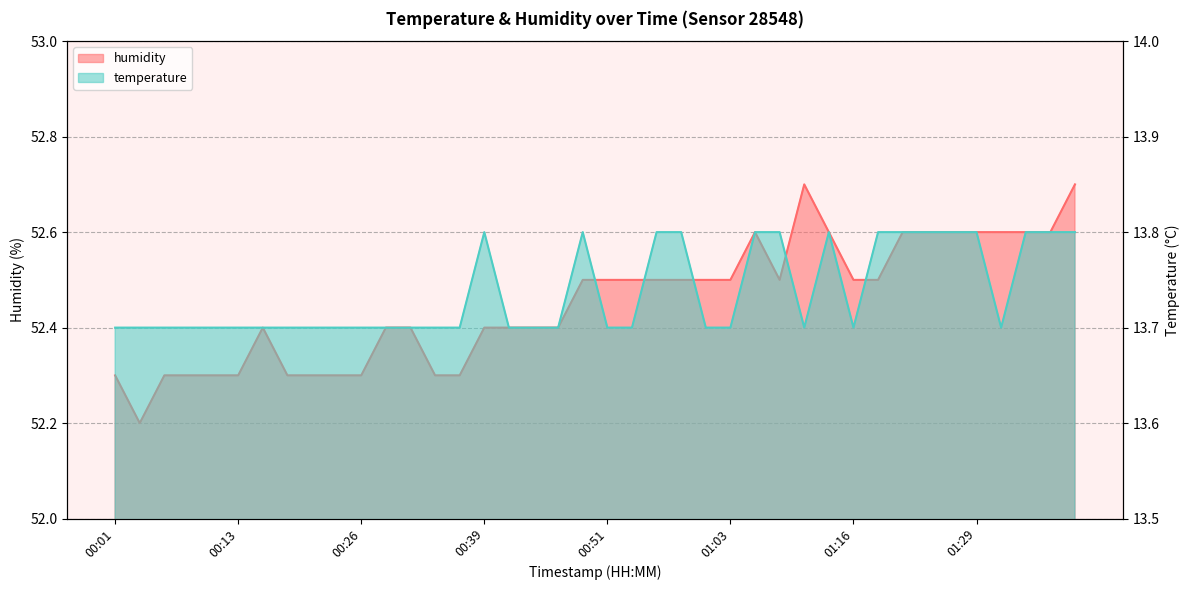

What is the sum of all temperature values?

549.5